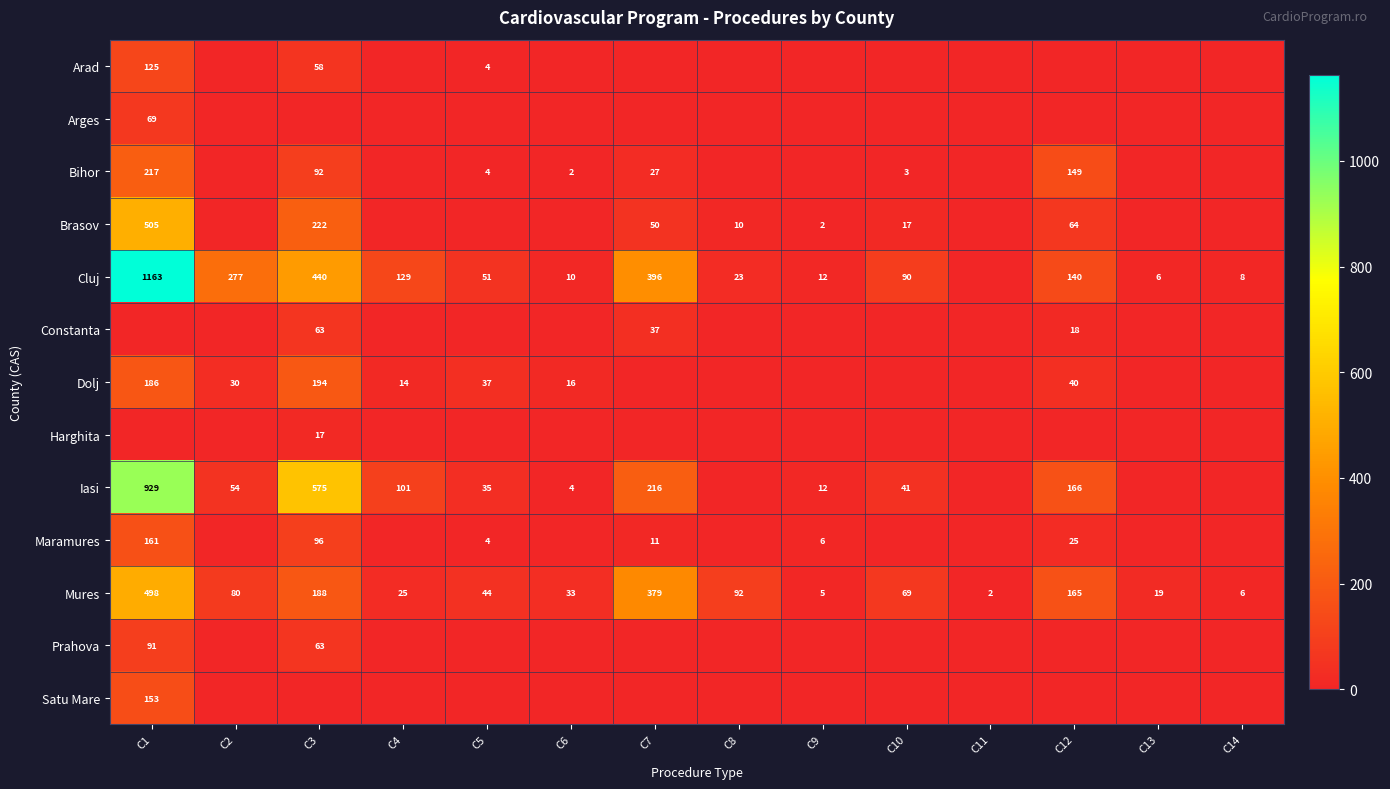

True or false: Bihor has a value of 2 at C10.

False